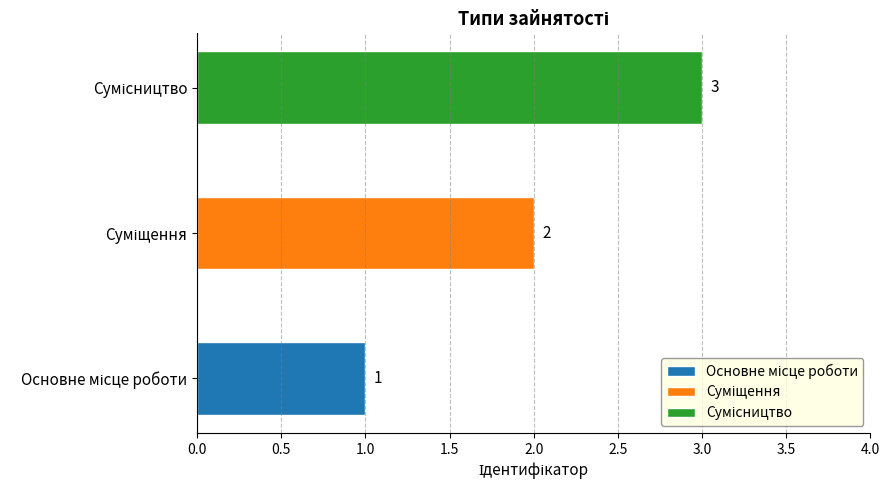

What is the label of the 2nd bar from the right?

Суміщення